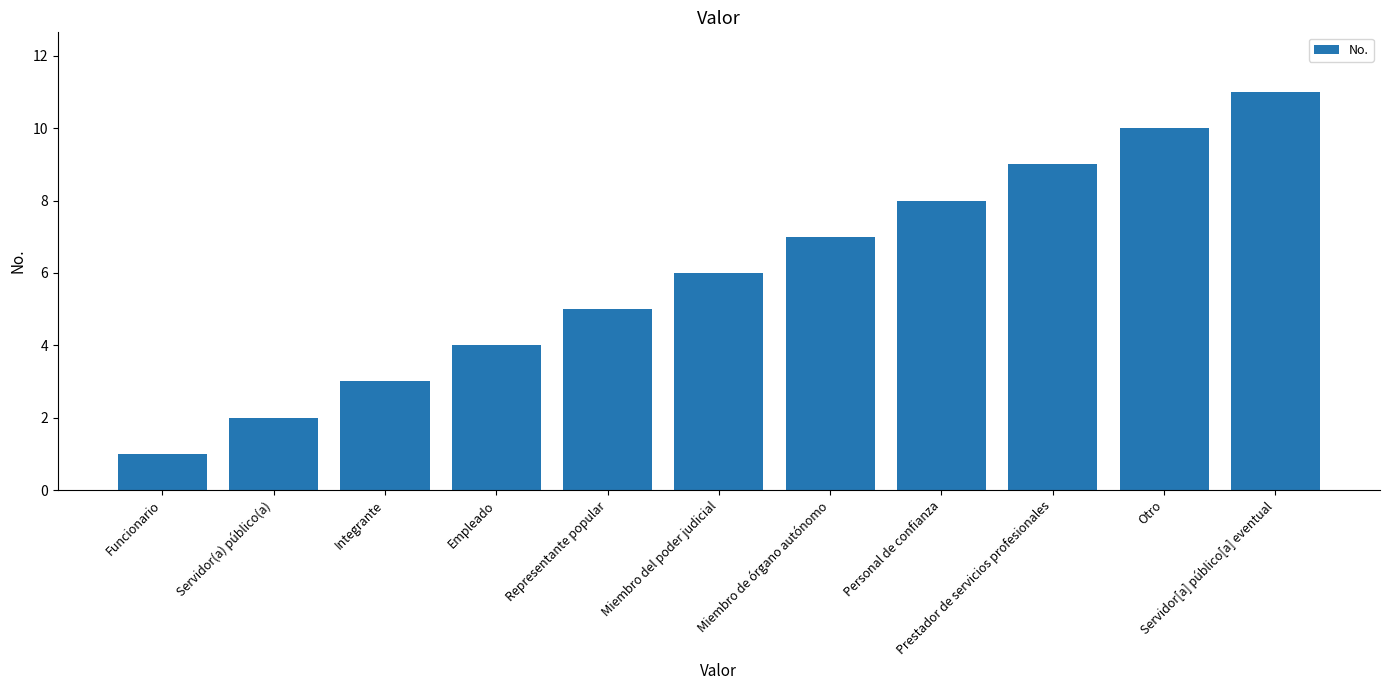

True or false: the data shows 9 at Prestador de servicios profesionales.

True